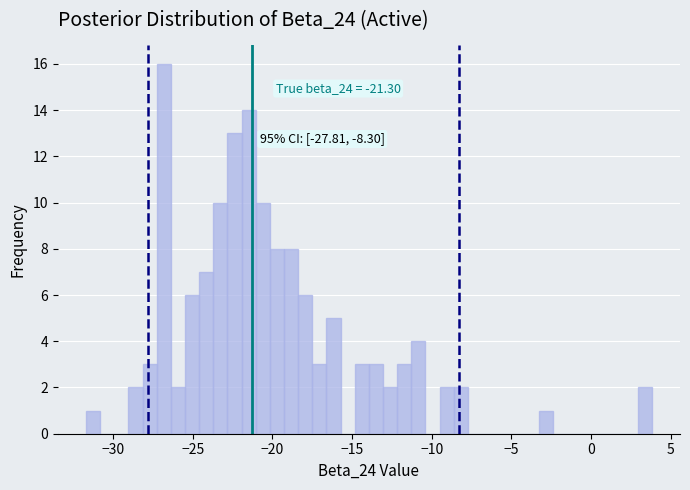

Around what value on the x-axis is the tallest bar? Give the approximate position of its centre, as read against the axis.

-27.0